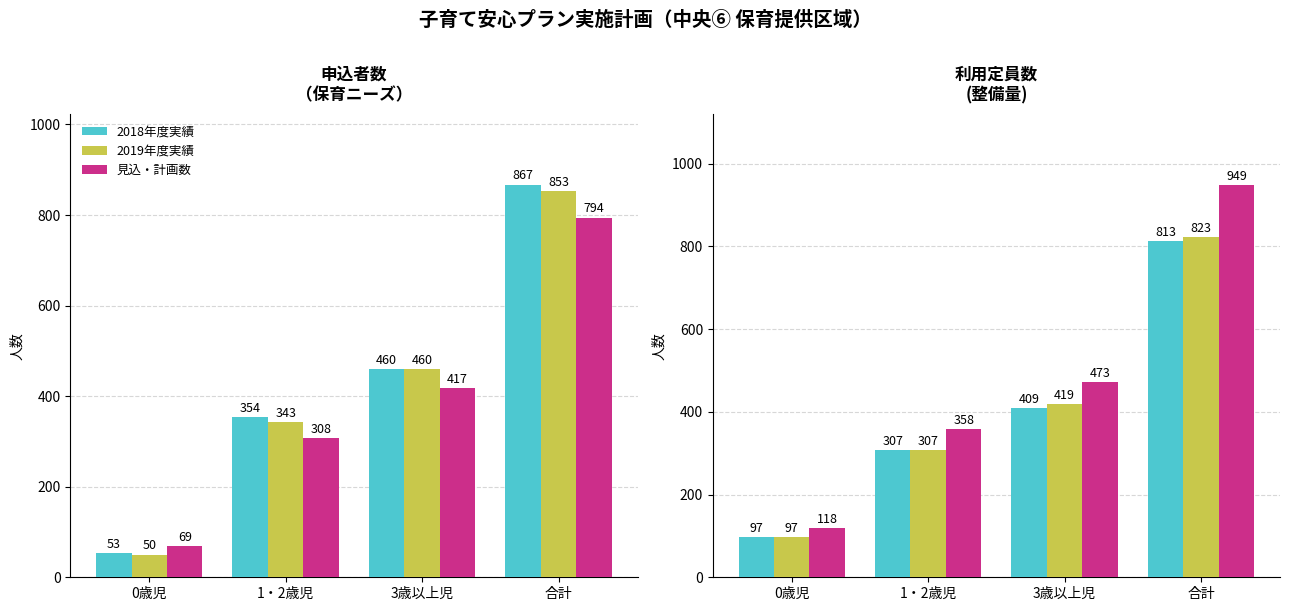

What is the label of the 2nd bar from the right?

3歳以上児